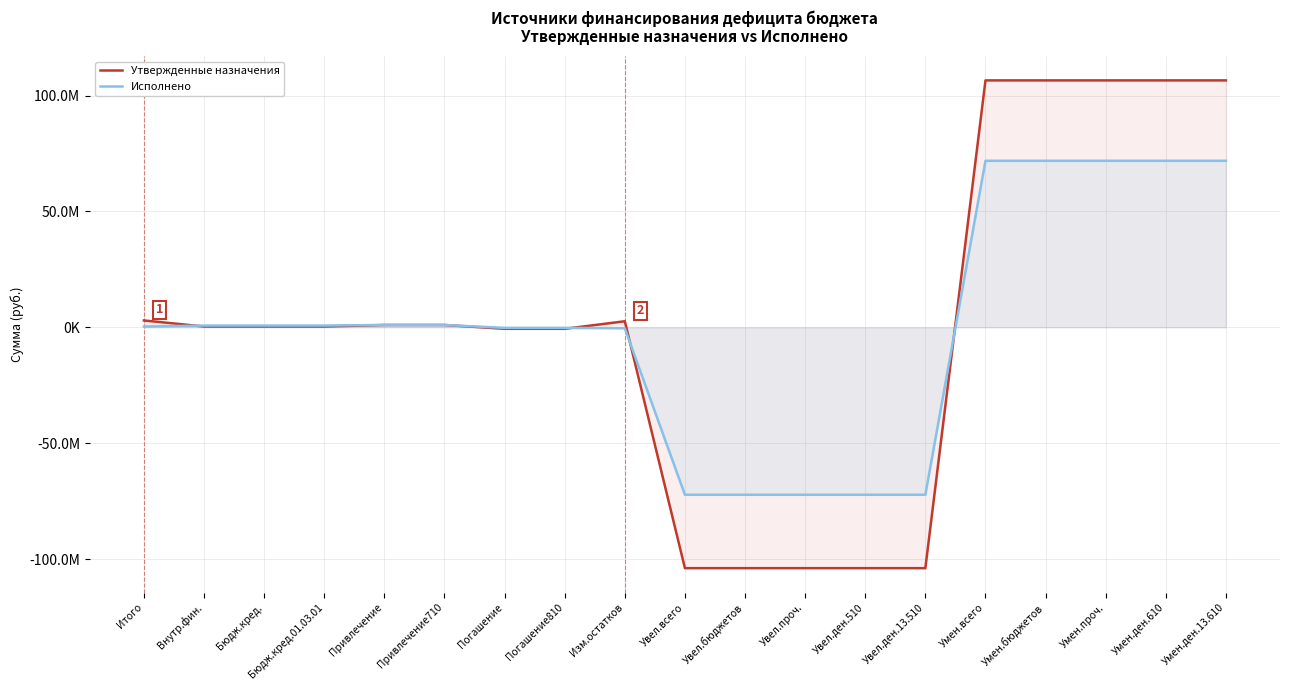

How many lines are shown in the chart?

2